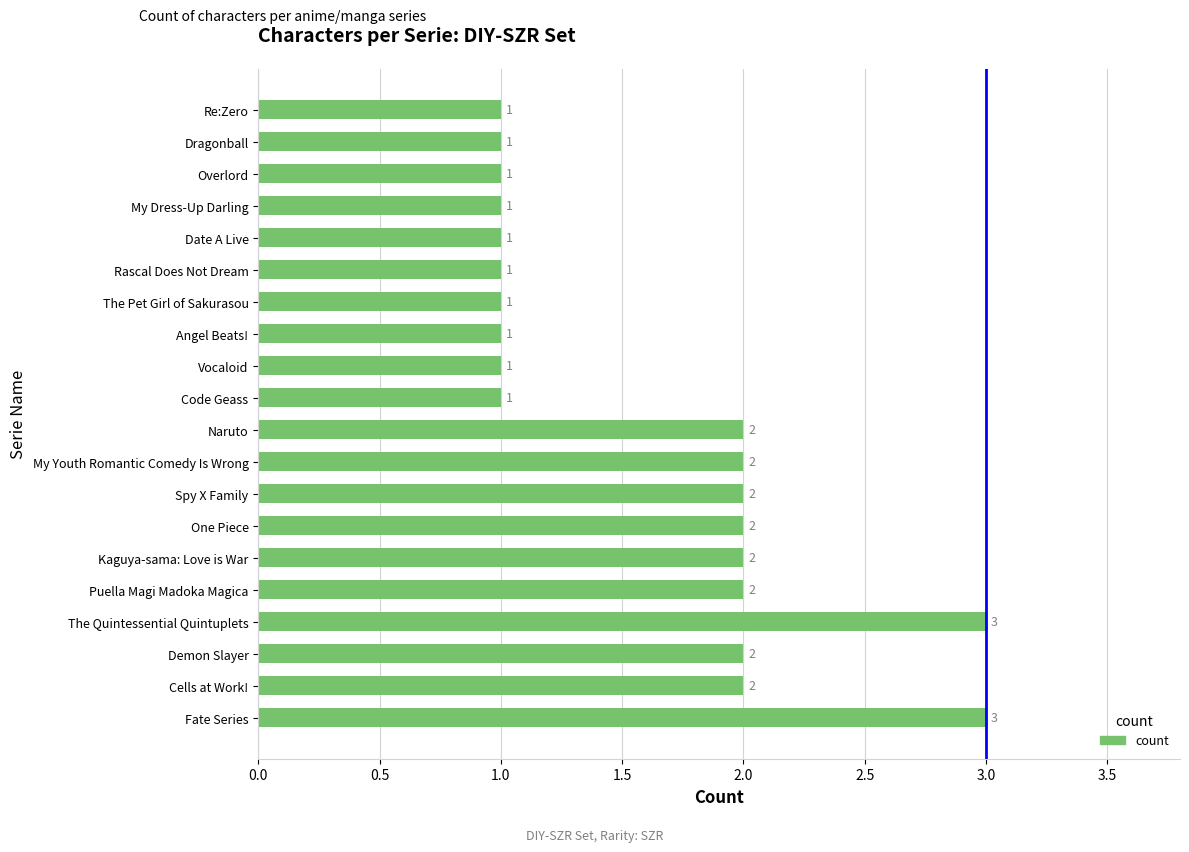

Reading top to bottom, what are all the values shown in this chart?

Re:Zero=1	Dragonball=1	Overlord=1	My Dress-Up Darling=1	Date A Live=1	Rascal Does Not Dream=1	The Pet Girl of Sakurasou=1	Angel Beats!=1	Vocaloid=1	Code Geass=1	Naruto=2	My Youth Romantic Comedy Is Wrong=2	Spy X Family=2	One Piece=2	Kaguya-sama: Love is War=2	Puella Magi Madoka Magica=2	The Quintessential Quintuplets=3	Demon Slayer=2	Cells at Work!=2	Fate Series=3